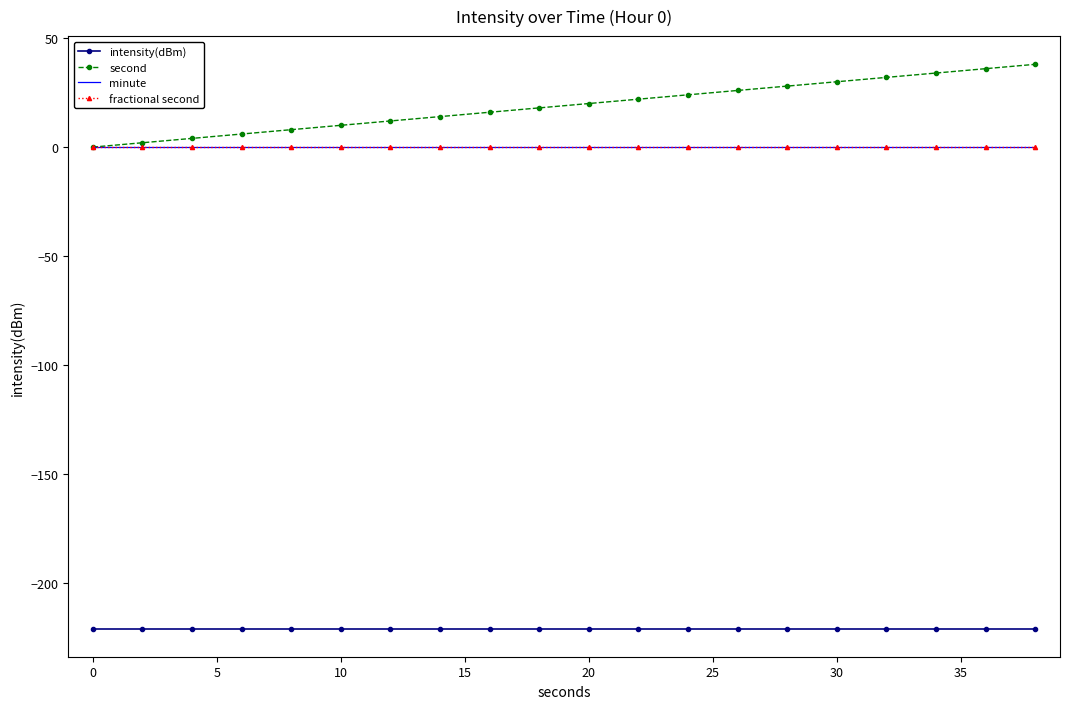

Is this an area chart (filled region under the line)?

No